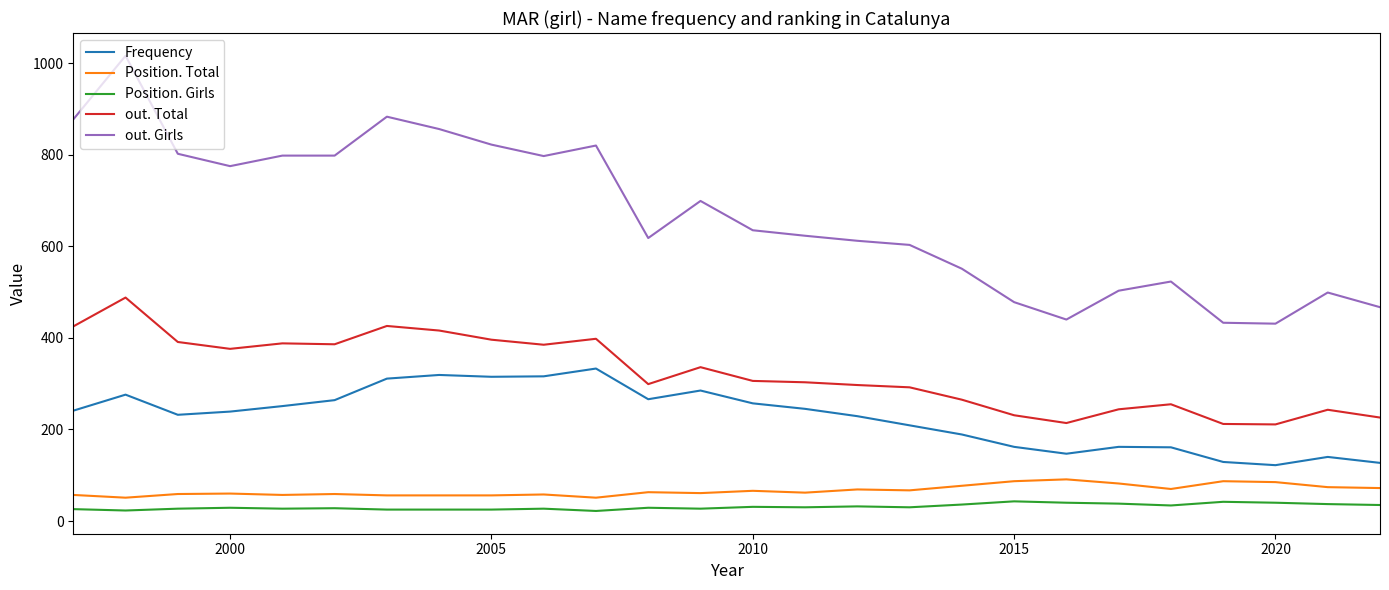

How many lines are shown in the chart?

5